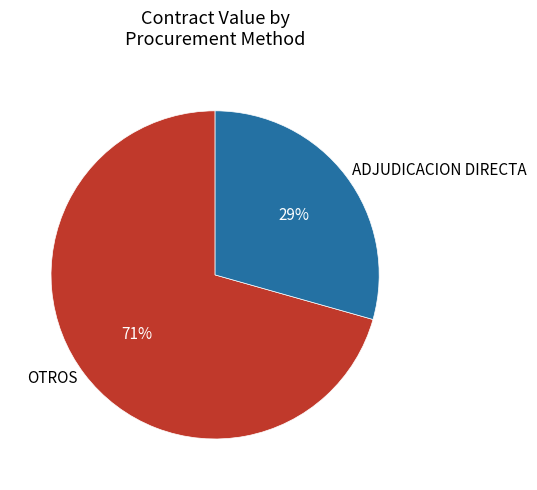

To the nearest percent, what is the average slice percentage?

50%